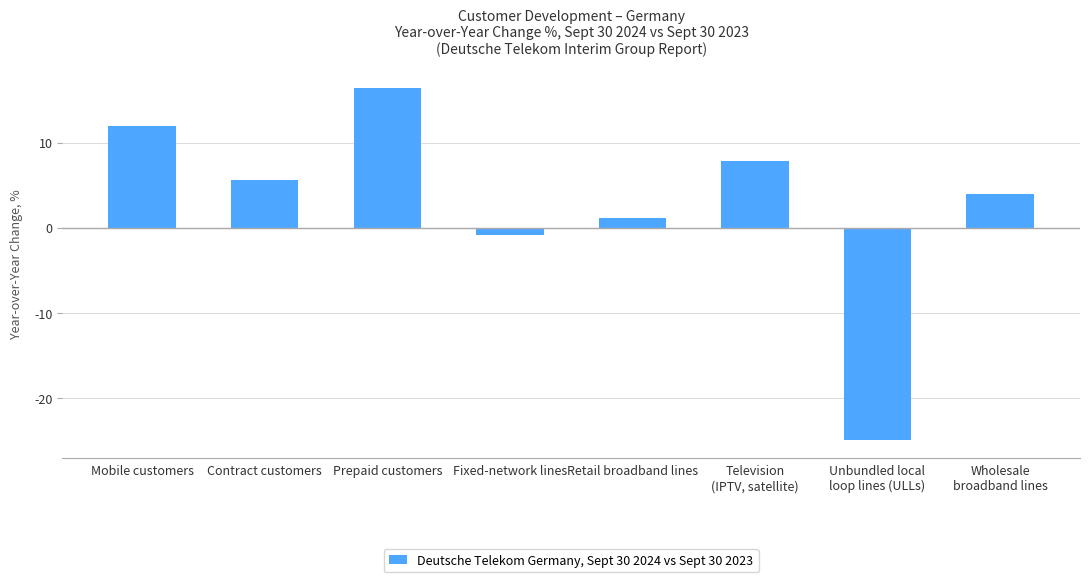

Count the number of data series in this chart.

1